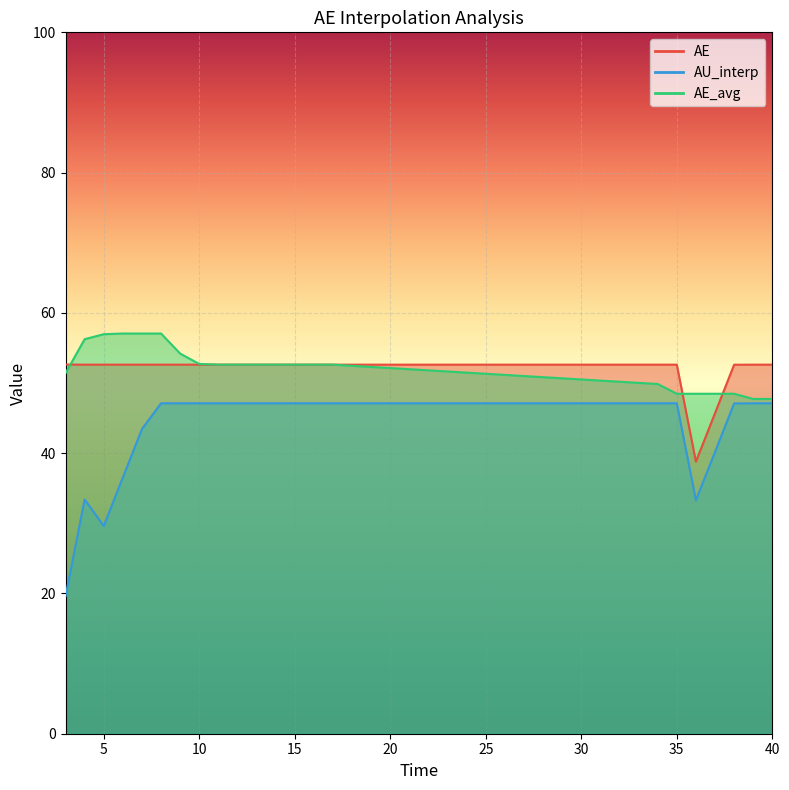

What is the sum of the AE values at 10 and 34?

105.2